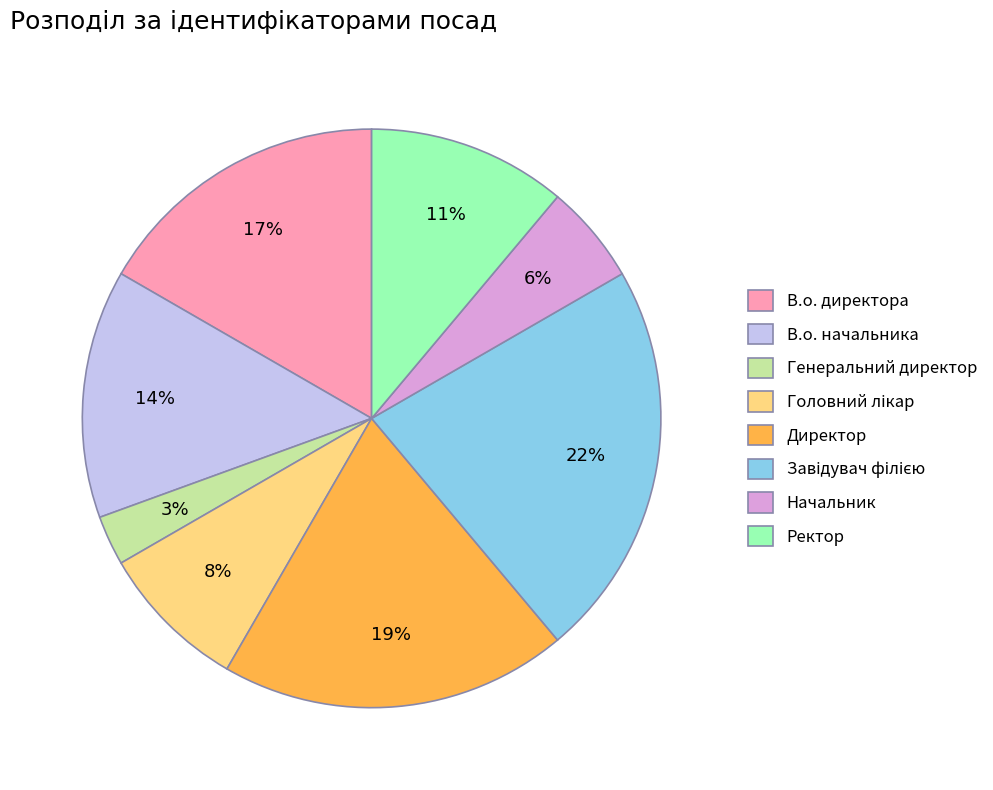

Count the number of slices in the pie.

8